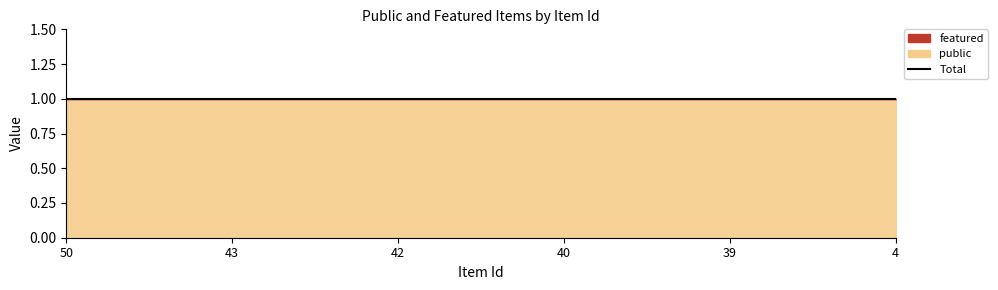

Is it true that public equals 2 at 50?

False